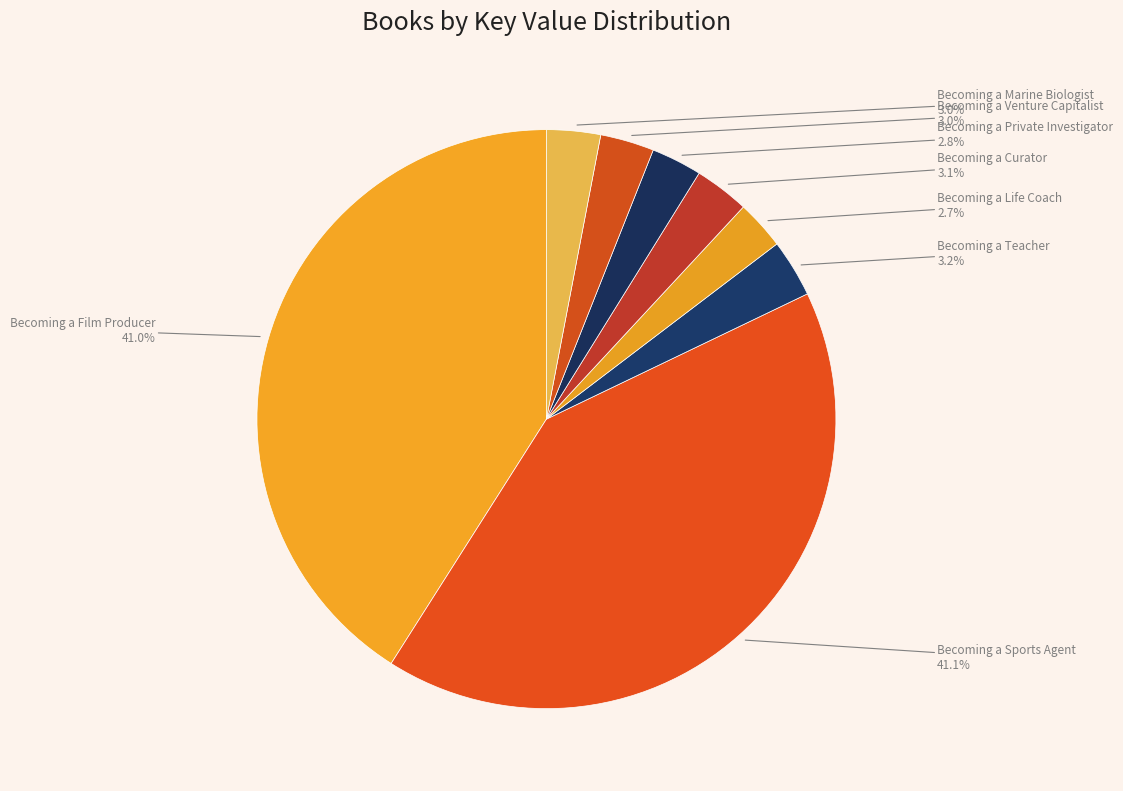

Between Becoming a Curator and Becoming a Film Producer, which is larger?

Becoming a Film Producer